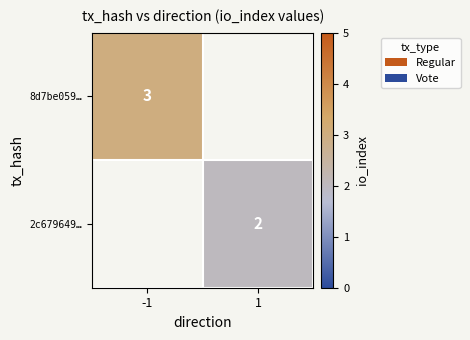

How many data points does each series have?

2